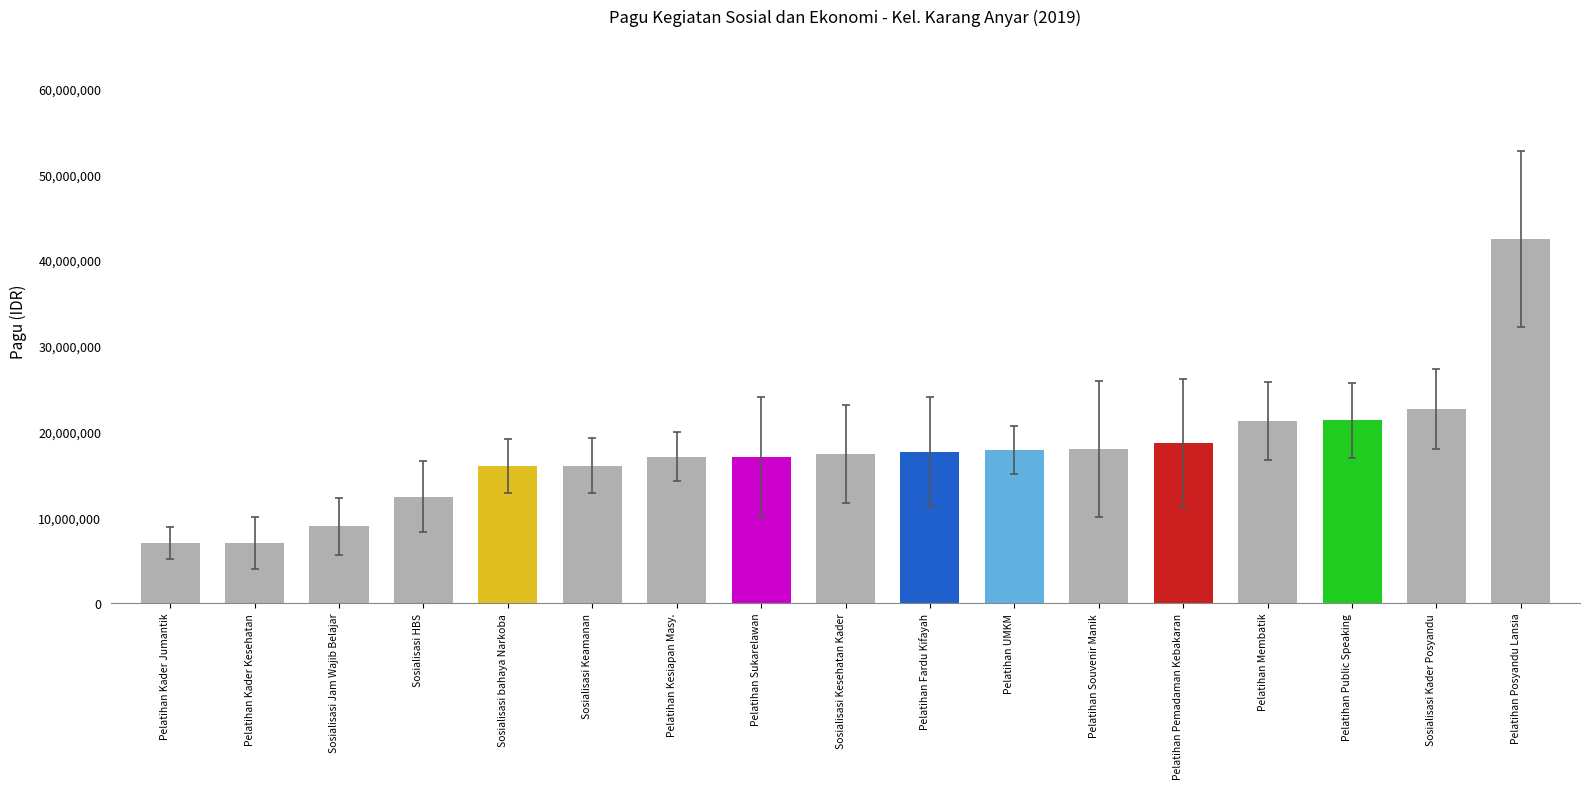

What is the label of the 5th bar from the right?

Pelatihan Pemadaman Kebakaran